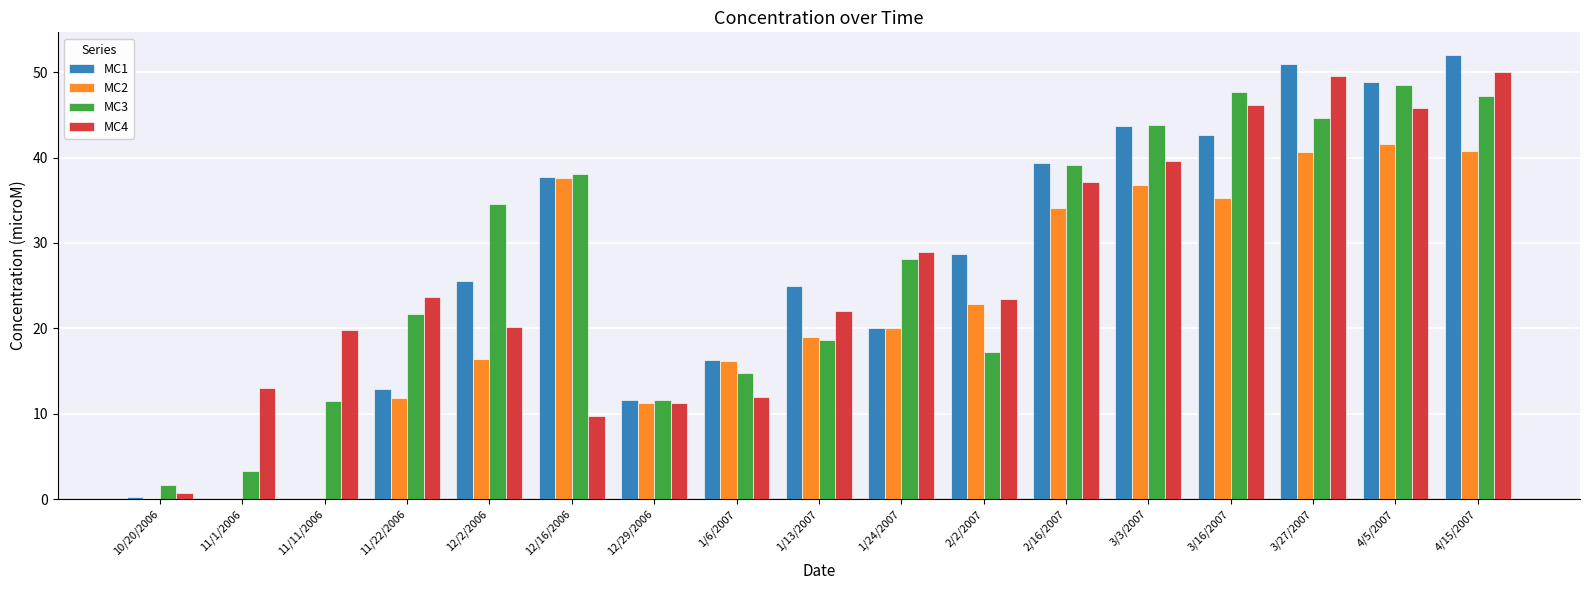

What is the maximum value for MC2?

41.6